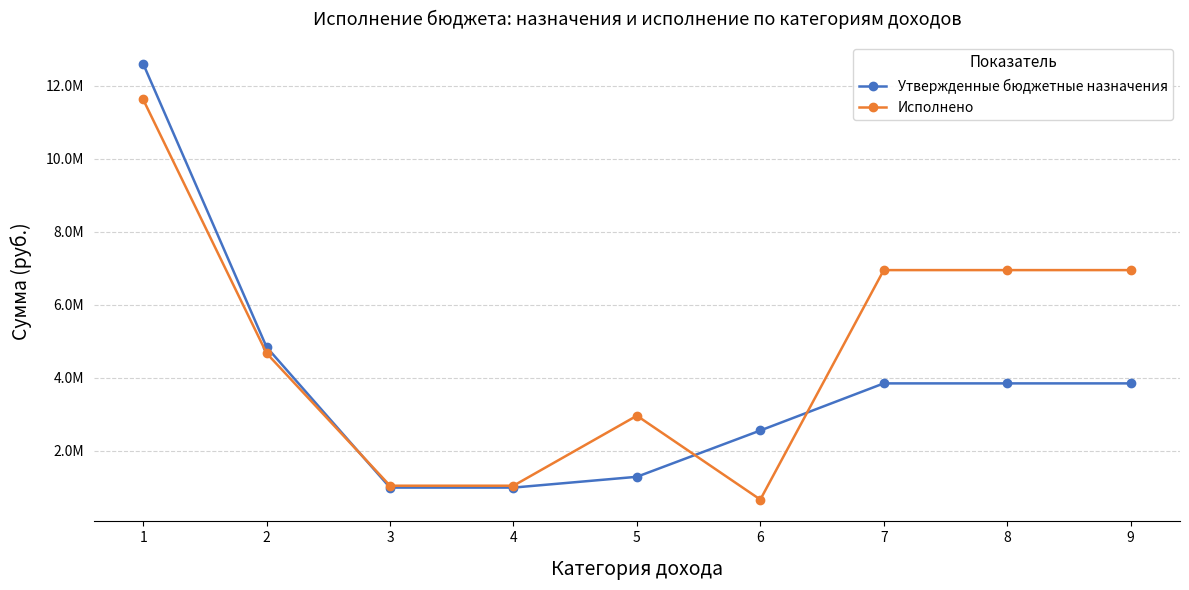

What are all the series names shown in the legend?

Утвержденные бюджетные назначения, Исполнено